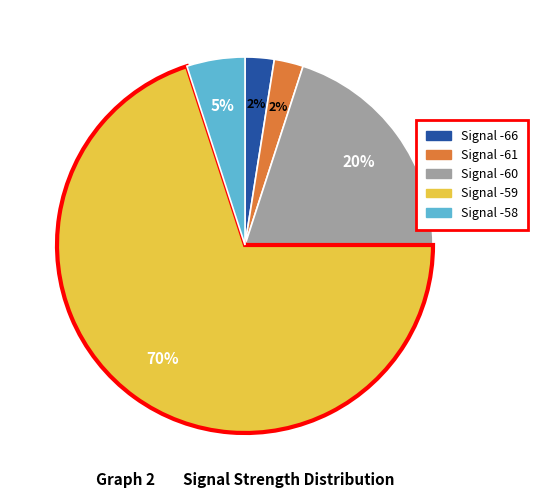

How many slices are in this pie chart?

5